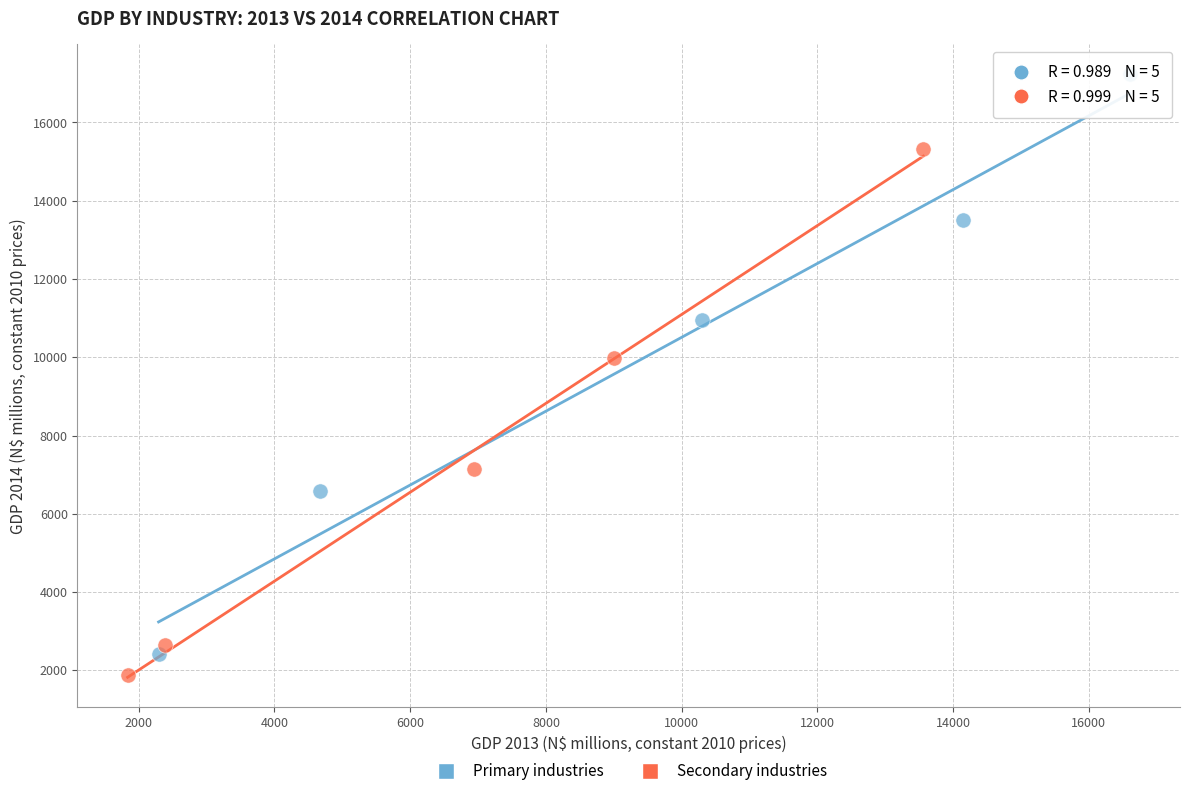

Which series has the largest Y range (max minus min)?

Primary industries